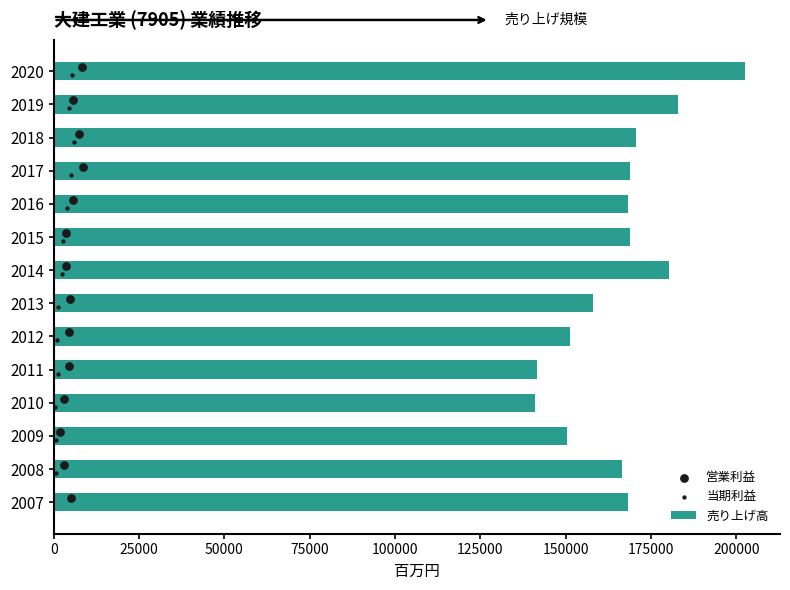

What is the difference between the maximum and minimum values in the 売り上げ高 series?

61545